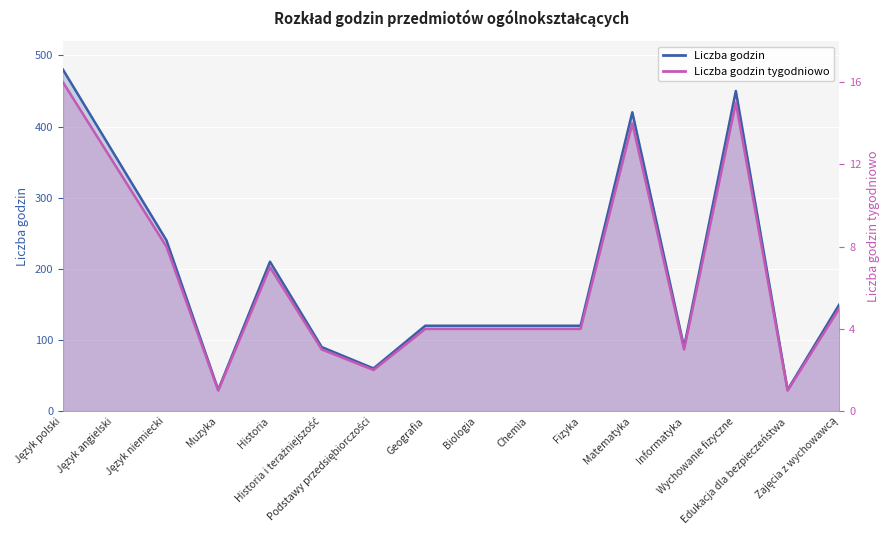

True or false: Liczba godzin (linia) and Liczba godzin tygodniowo (linia) cross at least once.

False